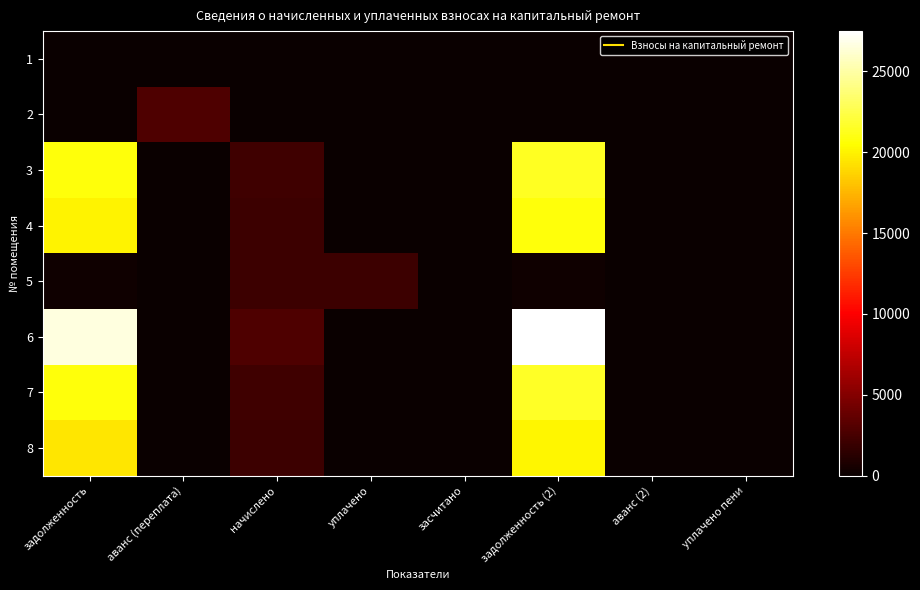

What is the maximum value shown in the chart?

27493.8